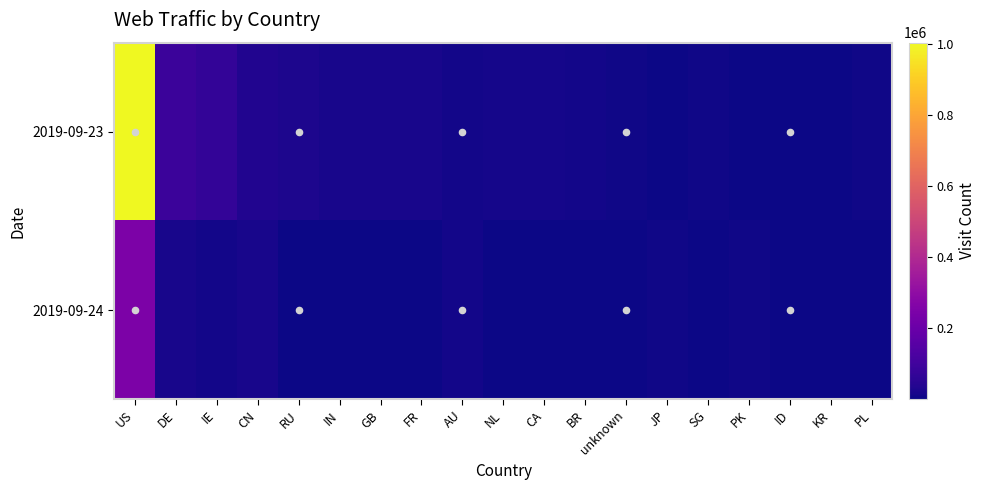

Which series changed the most between US and PK?

2019-09-23